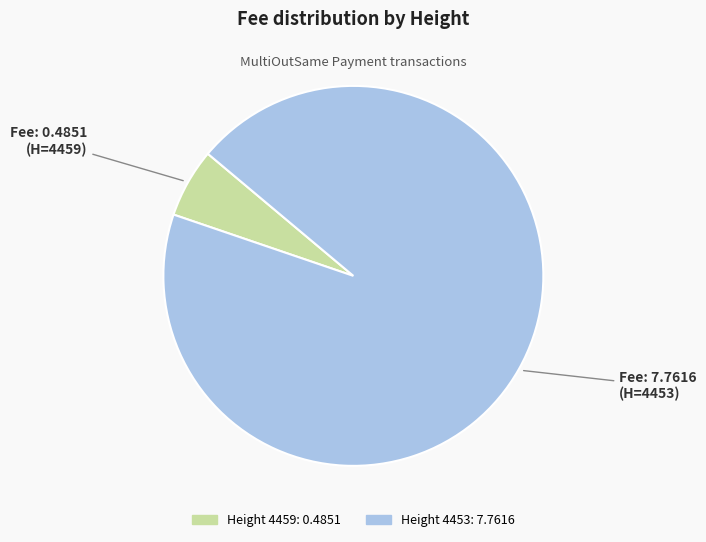

Is there any slice that represents more than half of the pie?

Yes